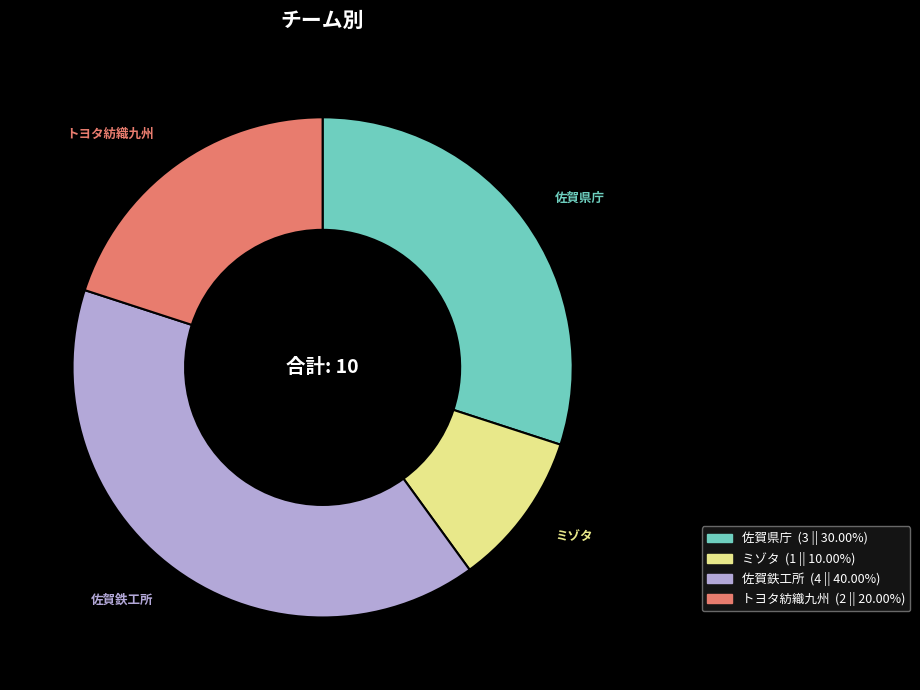

Approximately how many times larger is the value at 佐賀鉄工所 compared to トヨタ紡織九州?

2.0